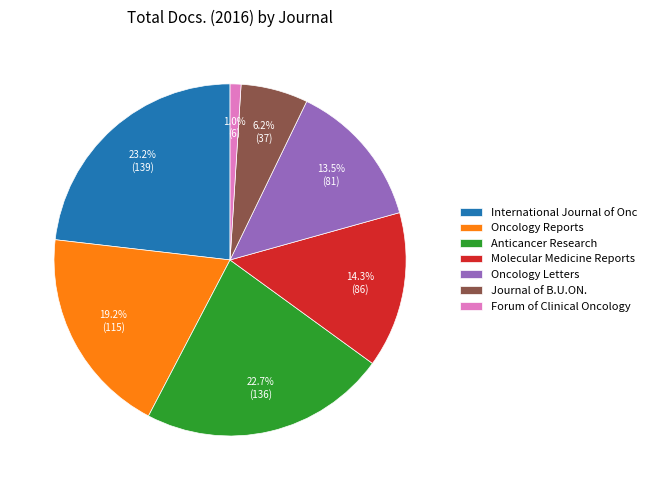

Rank the categories by value from highest to lowest.

International Journal of Onc, Anticancer Research, Oncology Reports, Molecular Medicine Reports, Oncology Letters, Journal of B.U.ON., Forum of Clinical Oncology